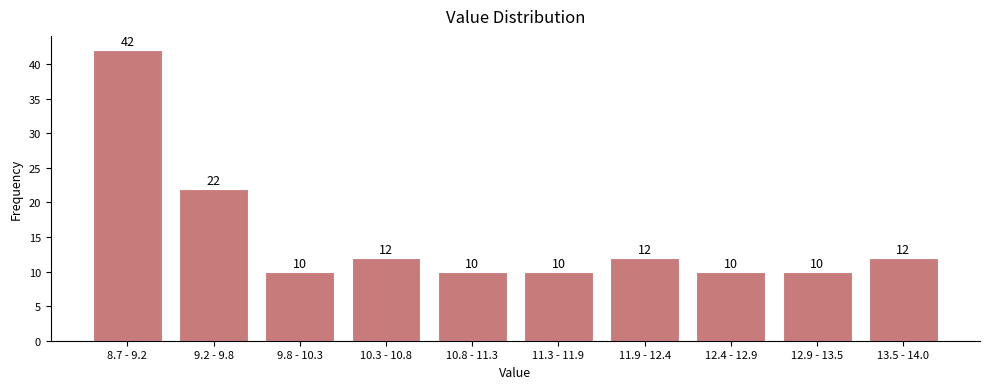

Reading left to right, list all the values displayed in this chart.

8.7 - 9.2=42	9.2 - 9.8=22	9.8 - 10.3=10	10.3 - 10.8=12	10.8 - 11.3=10	11.3 - 11.9=10	11.9 - 12.4=12	12.4 - 12.9=10	12.9 - 13.5=10	13.5 - 14.0=12